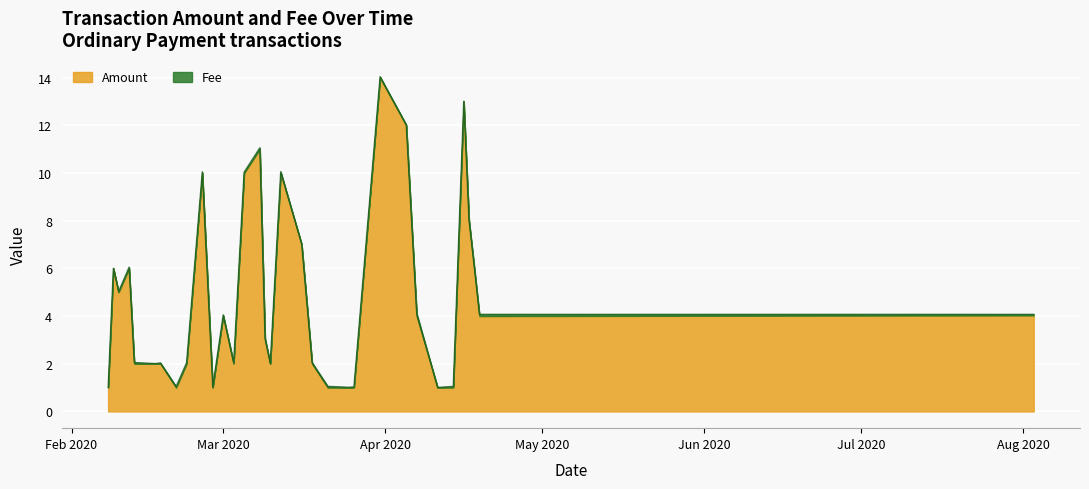

What is the lowest value of the Amount series?

1.0